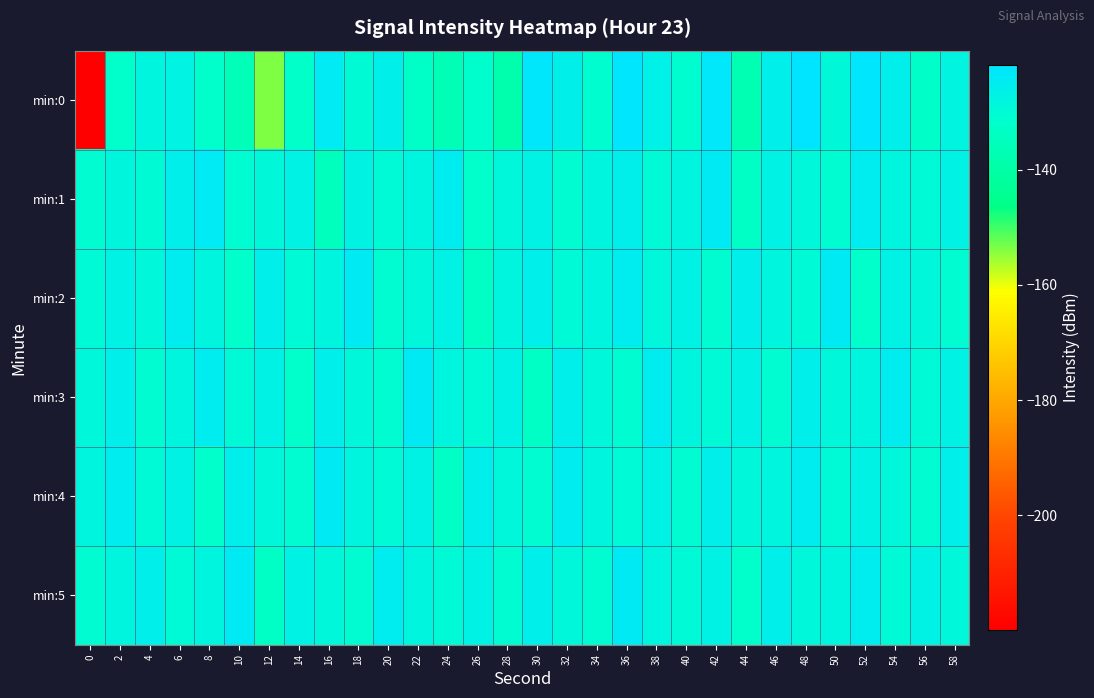

What is the total value across all series at 40?

-775.1